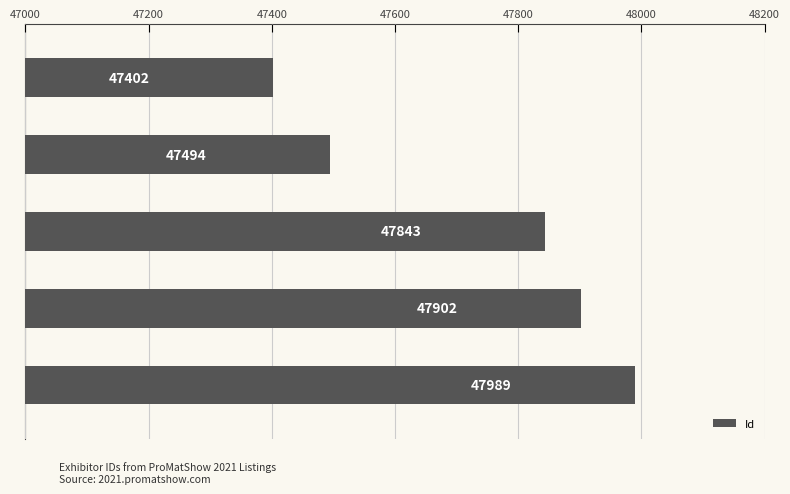

What is the average value?

47726